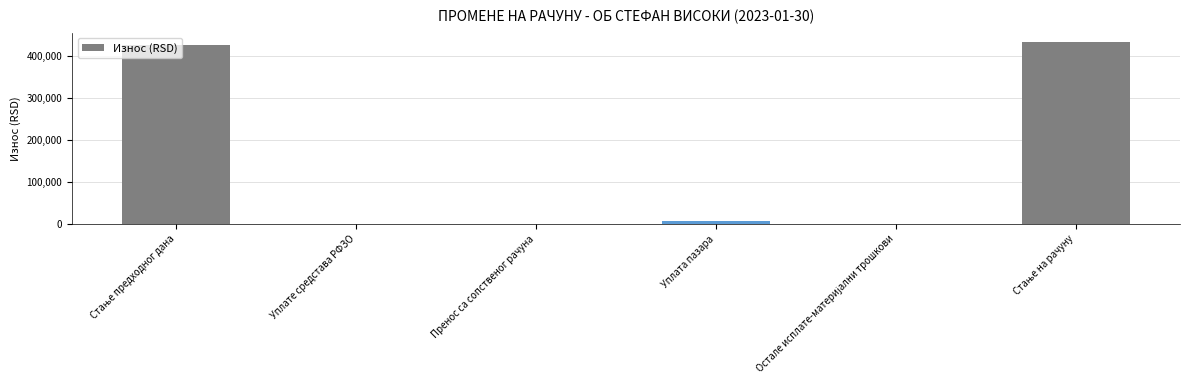

What is the greatest value displayed?

432597.6